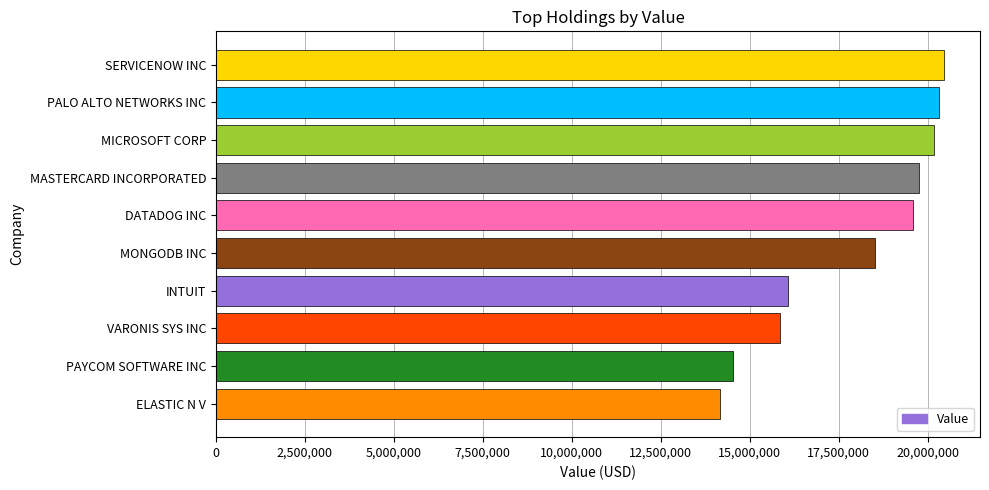

The value at INTUIT is 16081000. True or false?

True